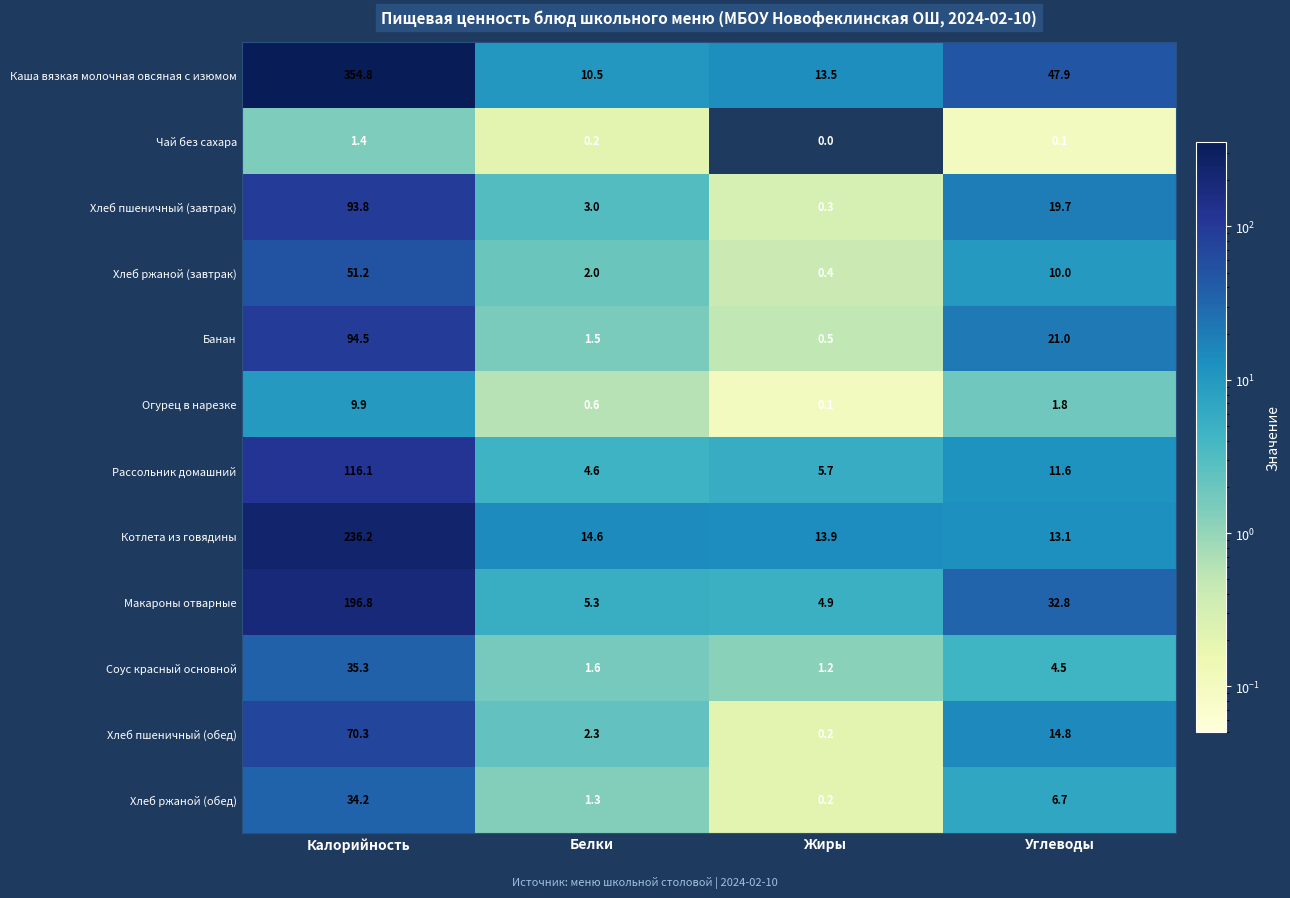

What is the sum of the Макароны отварные values at Жиры and Углеводы?

37.7